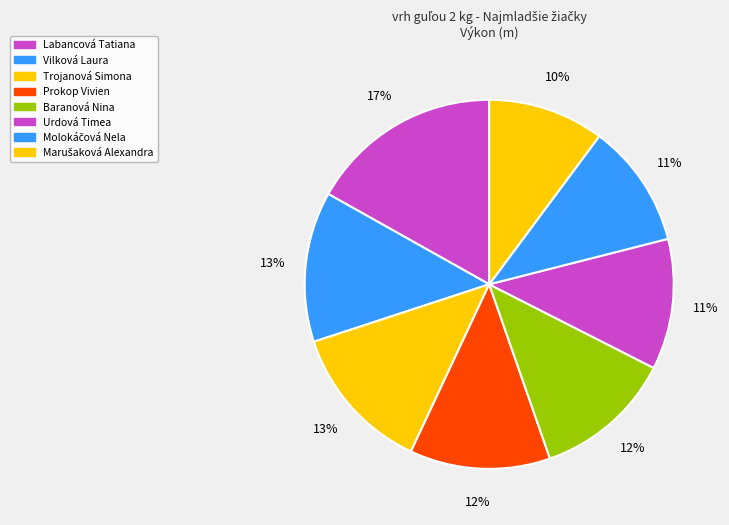

Count the number of slices in the pie.

8